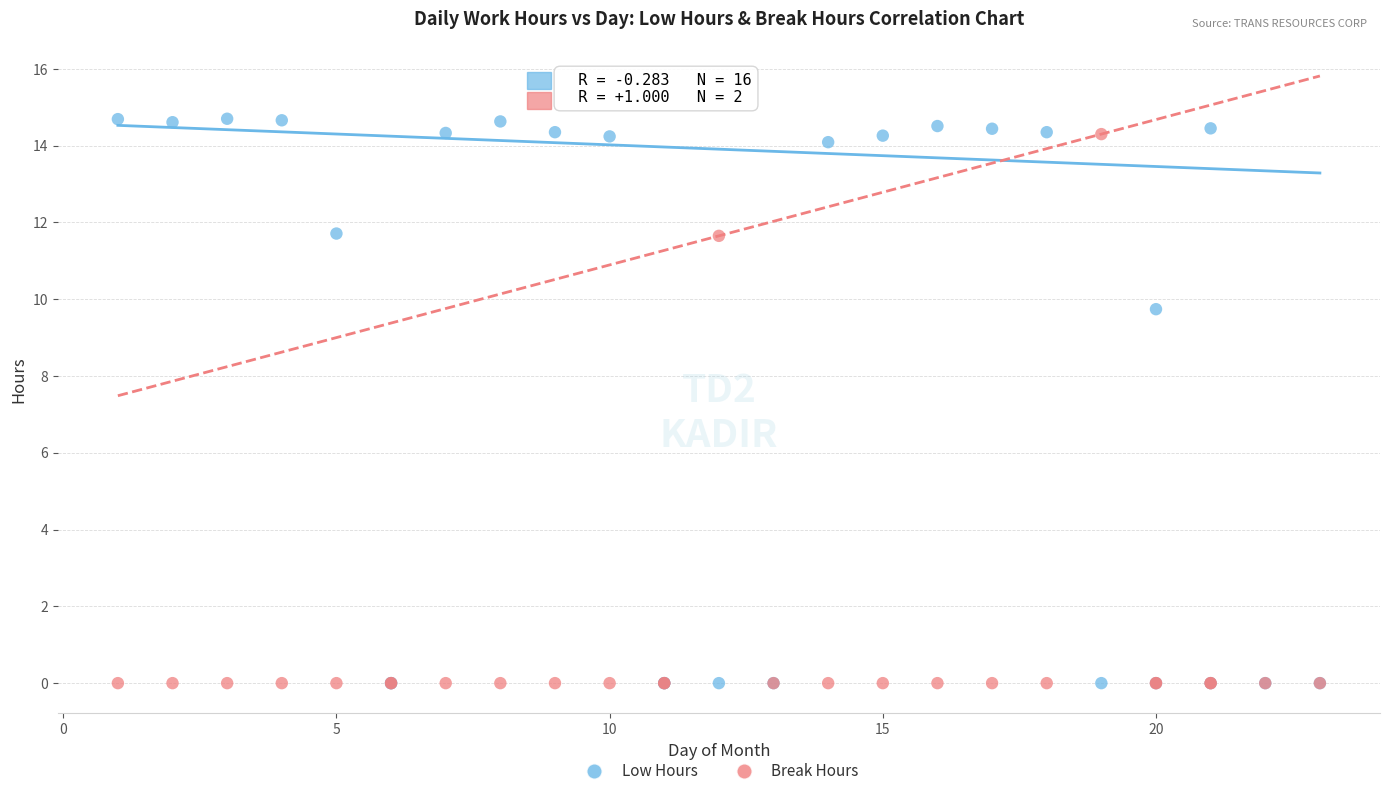

In the Low Hours series, what Y value is closest to 7?

9.7